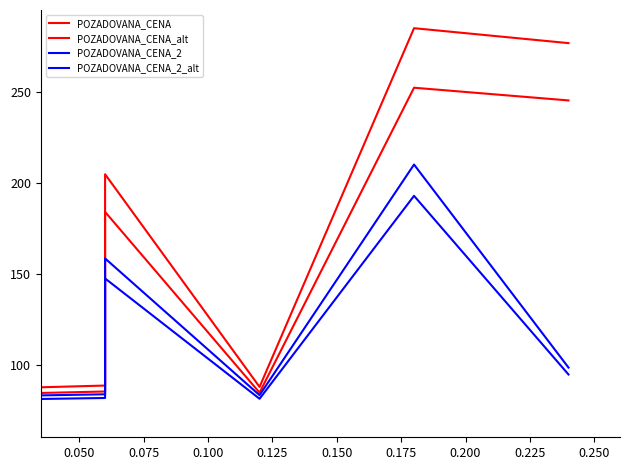

True or false: POZADOVANA_CENA_2 and POZADOVANA_CENA intersect in this chart.

False